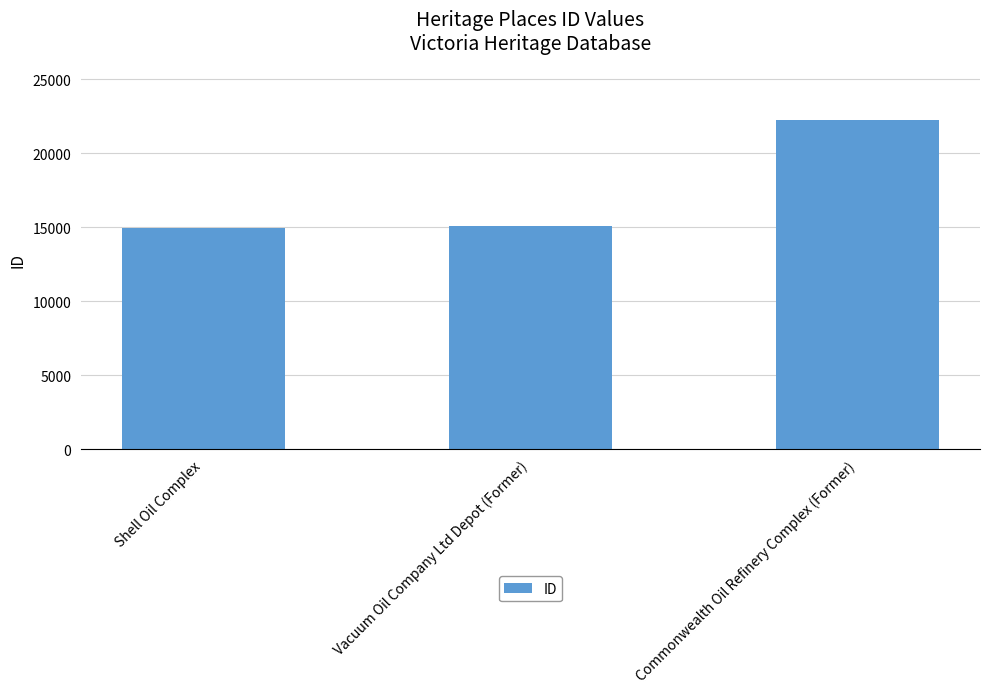

True or false: the data shows 14977 at Shell Oil Complex.

True